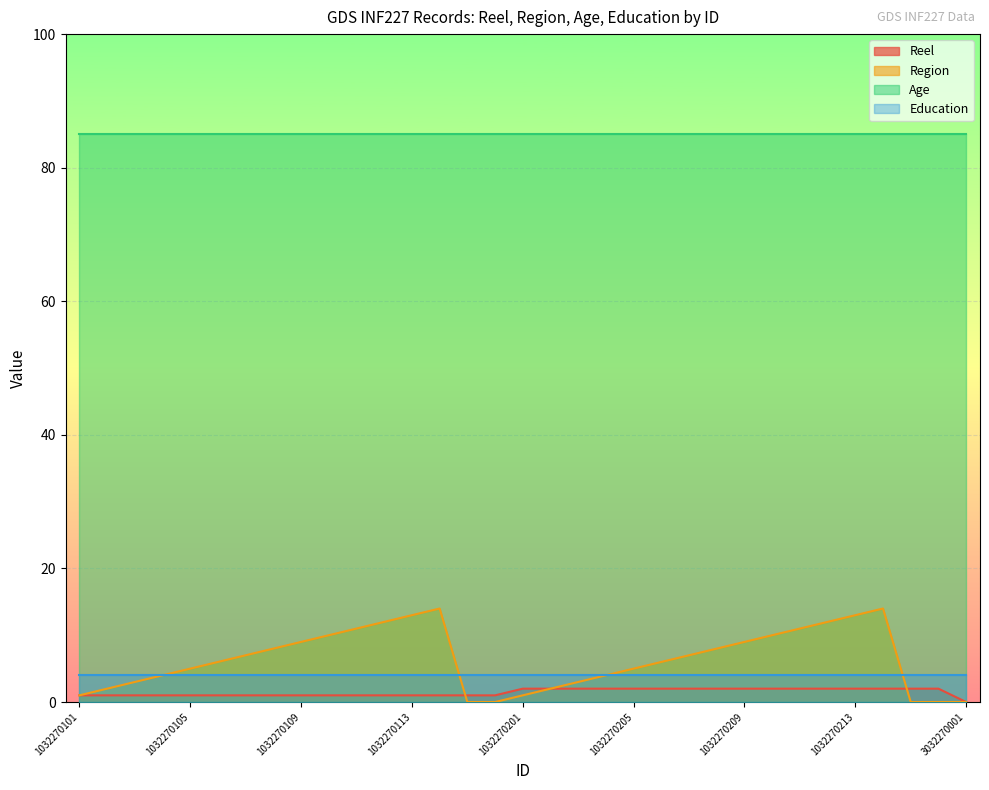

Which series ends up on top after the final intersection of Reel and Region?

Reel